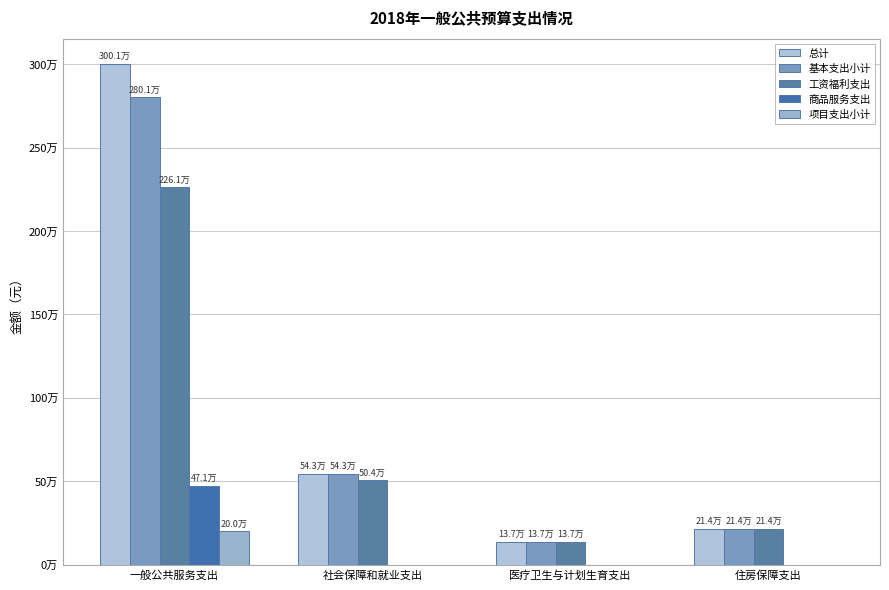

At which category is the sum across all series the highest?

一般公共服务支出